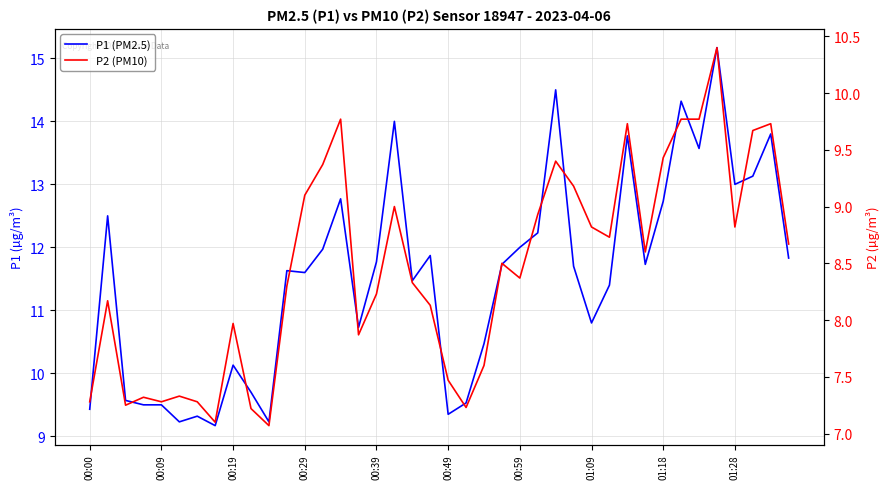

How many interior local peaks does the P1 (PM2.5) series have?

12